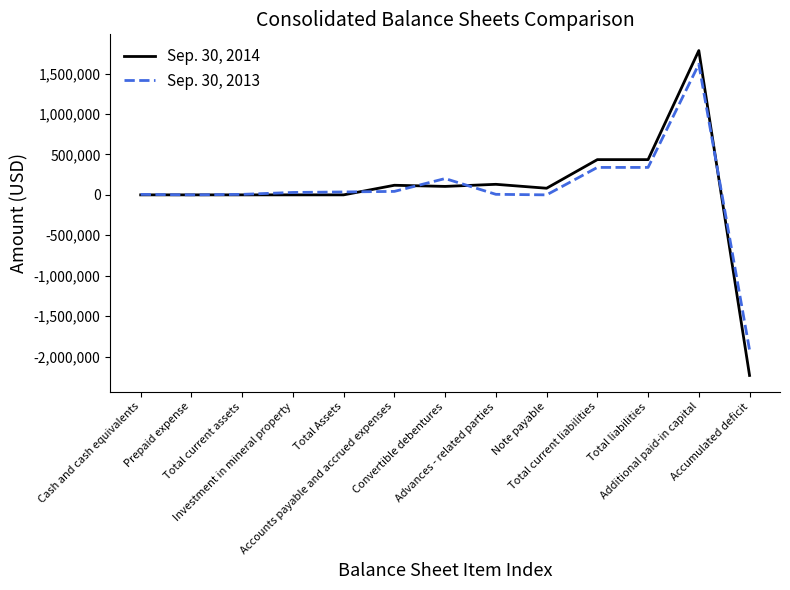

What is the sum of all Sep. 30, 2014 values?

858999